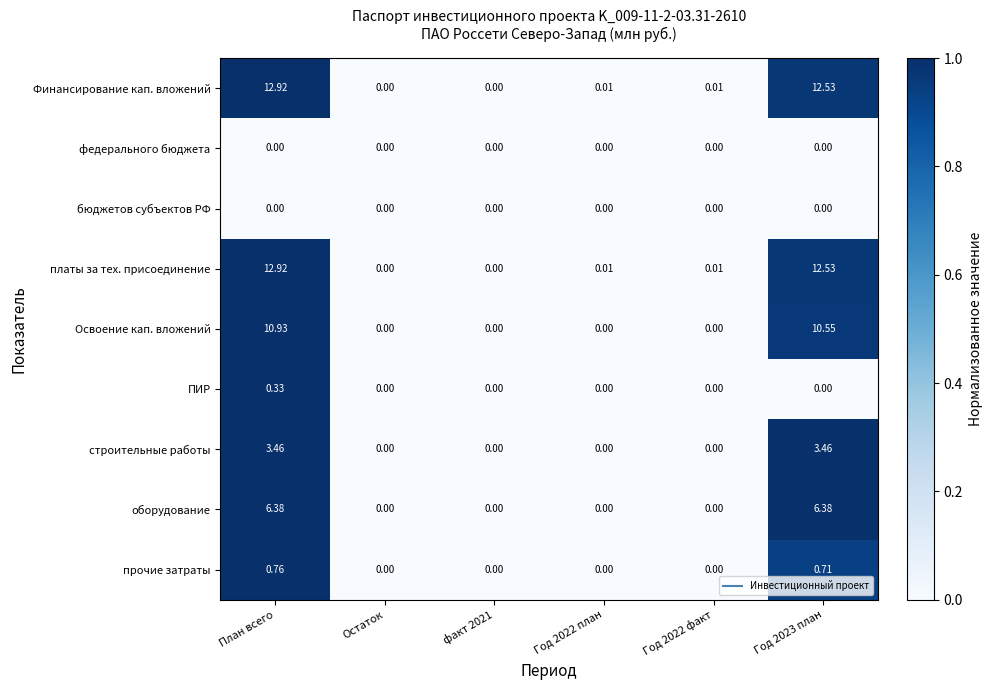

At which category is the sum across all series the highest?

План всего